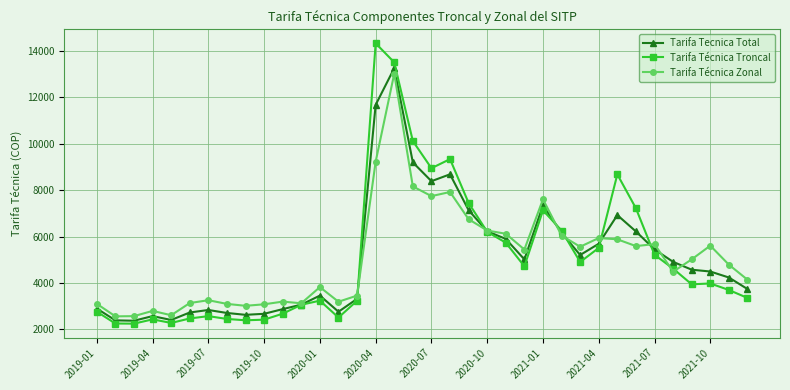

Which series has the widest spread of values?

Tarifa Técnica Troncal